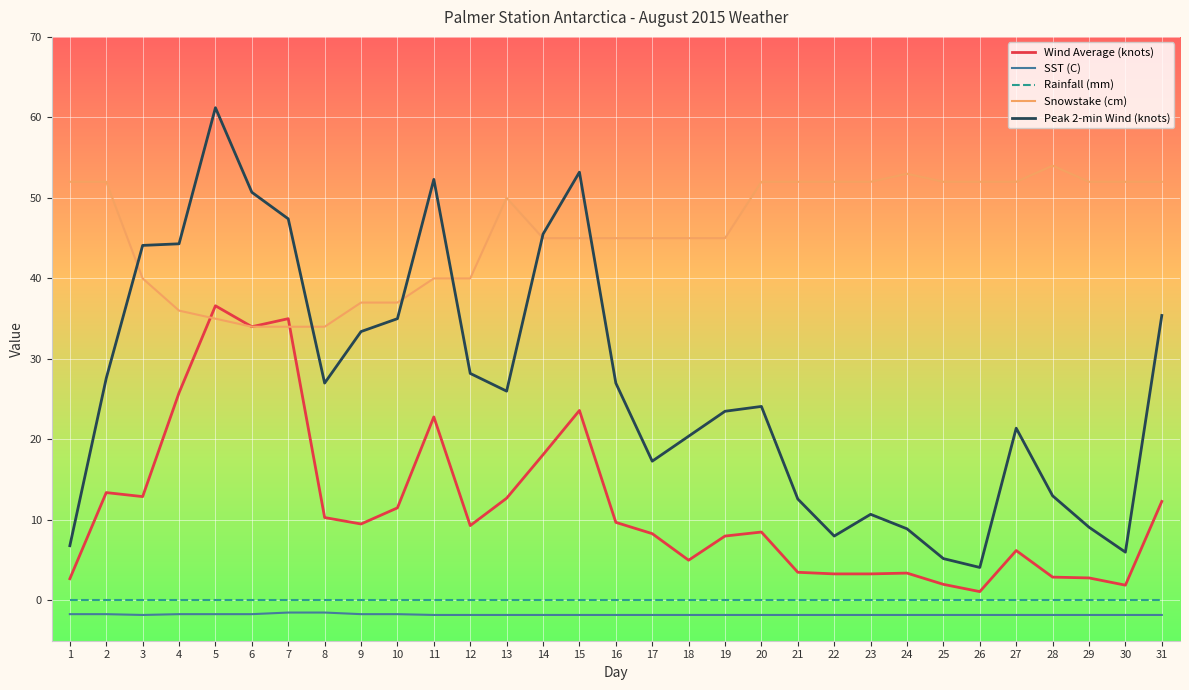

Between 14 and 19, which series saw the biggest shift?

Peak 2-min Wind (knots)